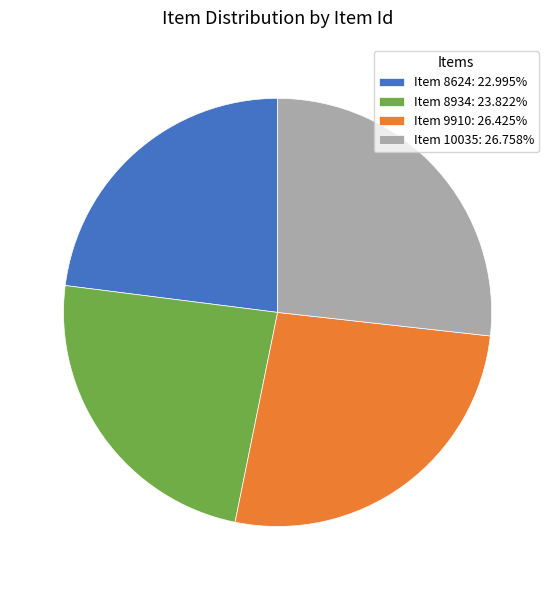

Is the sum of Item 8934: 23.822% and Item 10035: 26.758% greater than half?

Yes